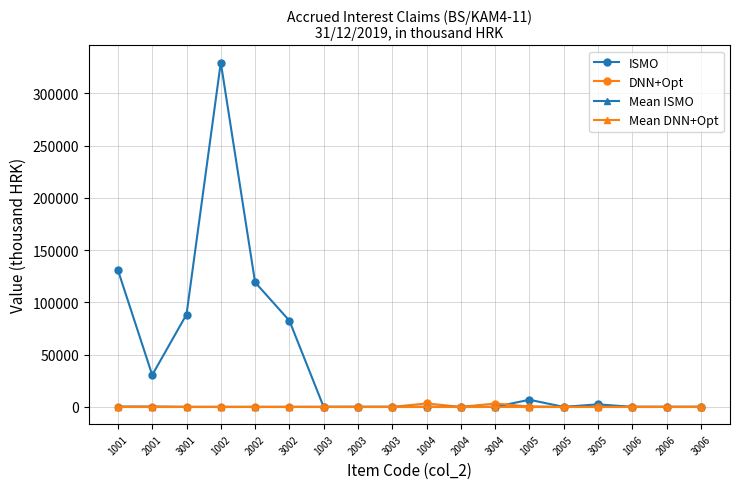

What is the difference between the maximum and minimum values in the DNN+Opt series?

3292